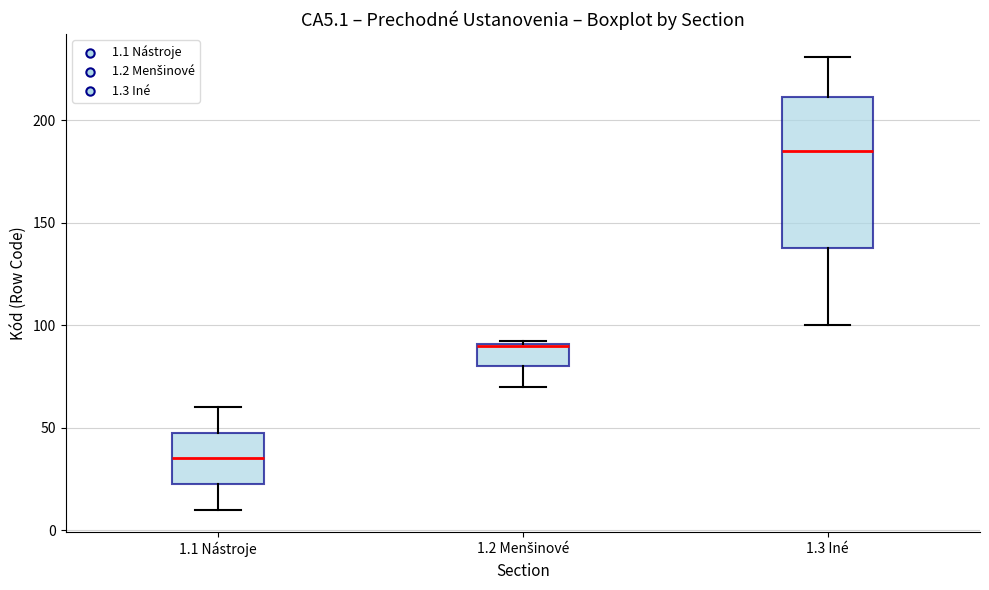

Where is the lower edge of the box for 1.3 Iné on the y-axis? The values are not printed on the chart, so give them approximately, as read against the axis.

140